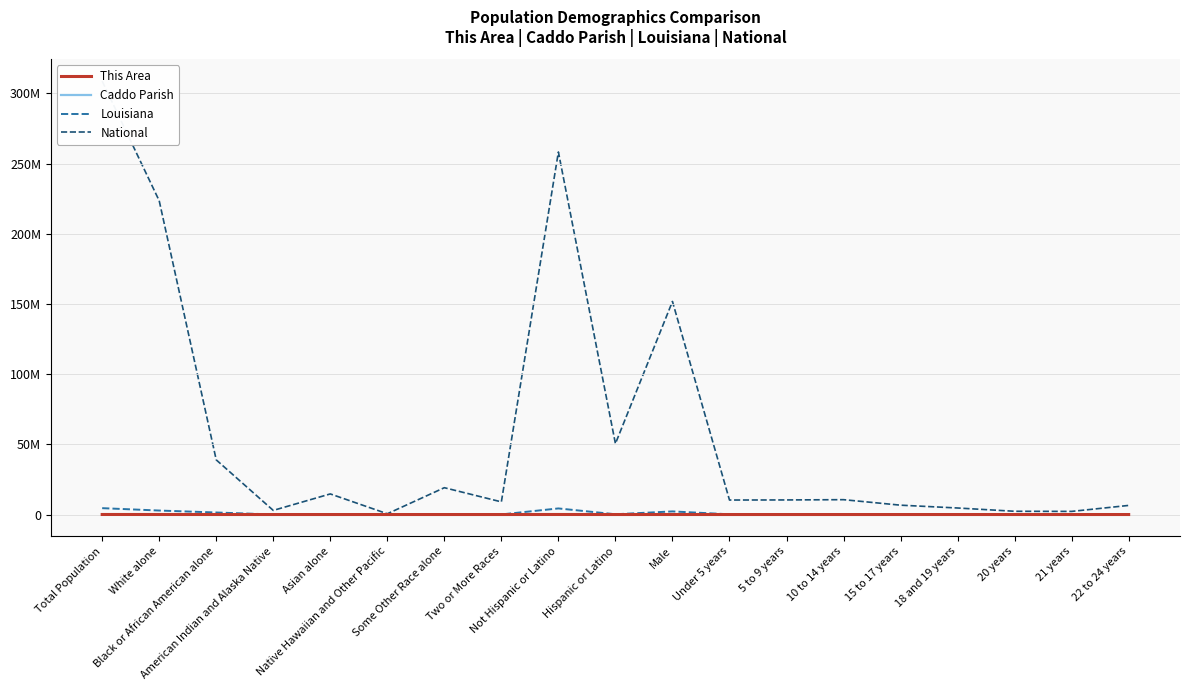

What is the label of the 5th point from the right?

15 to 17 years